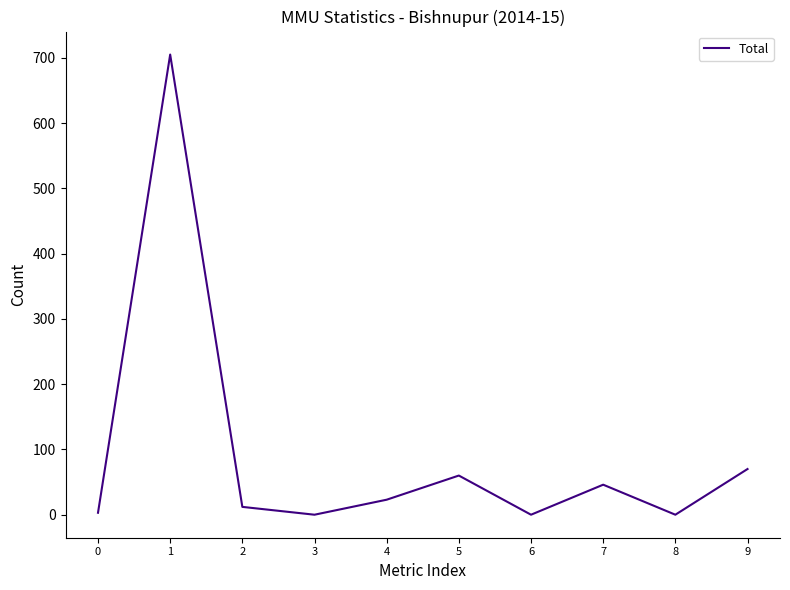

What is the change in value from 0 to 1?

+702